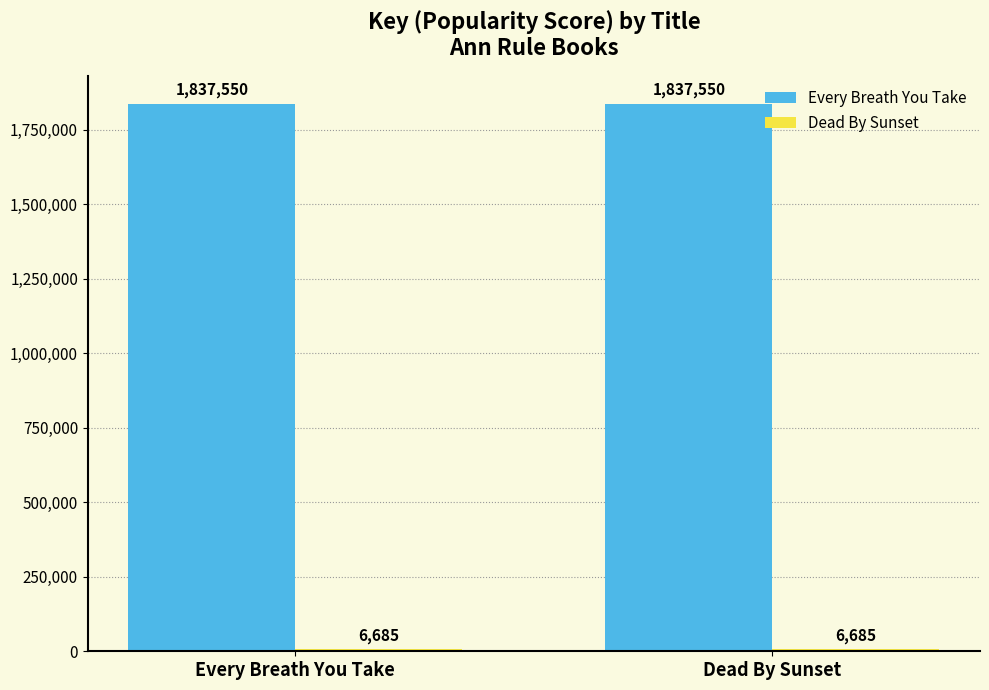

Which series has the largest total across all categories?

Every Breath You Take